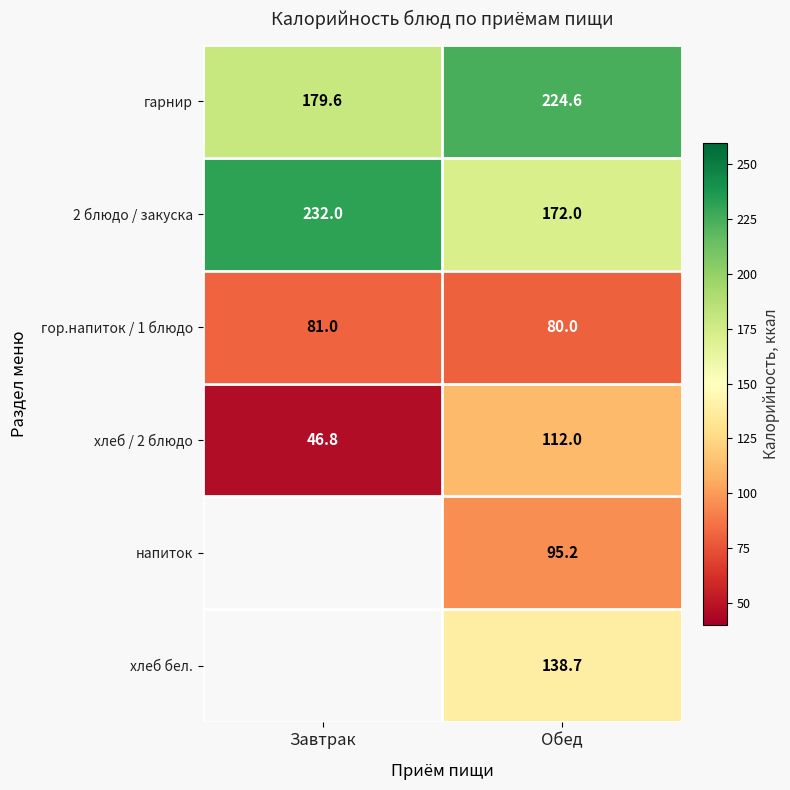

What is the sum of the 2 блюдо / закуска values at Обед and Завтрак?

404.0